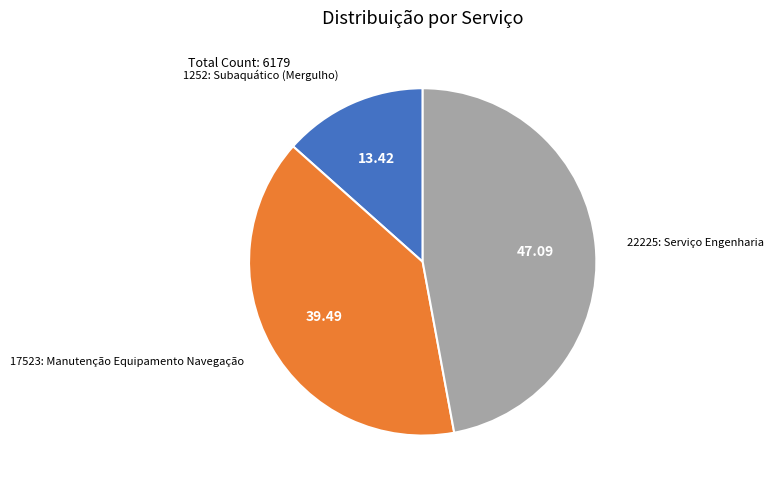

Is there any slice that represents more than half of the pie?

No